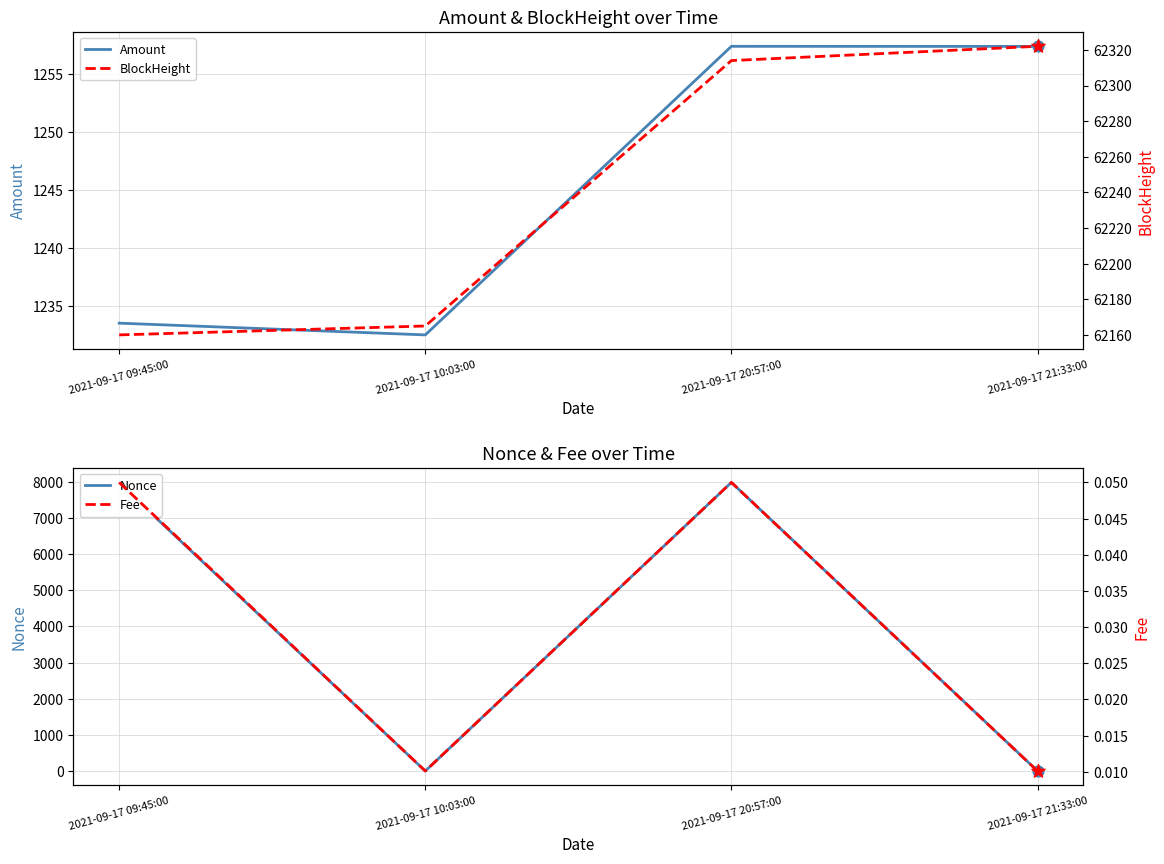

What are all the series names shown in the legend?

Amount, Nonce, BlockHeight, Fee